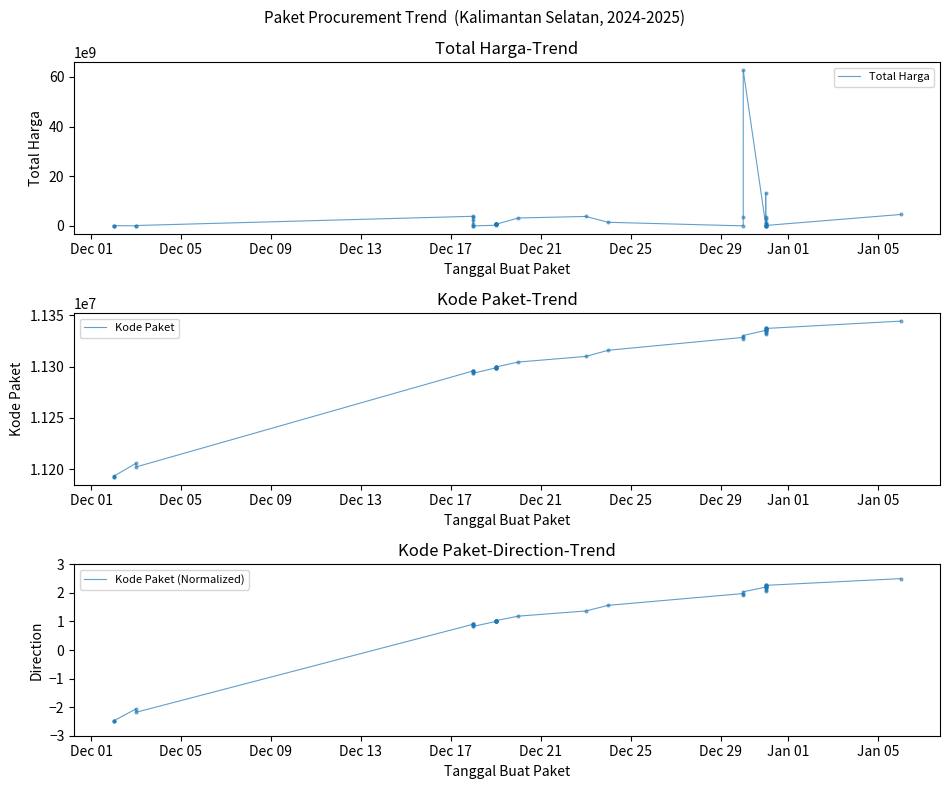

Which series reaches the maximum Y coordinate?

Total Harga